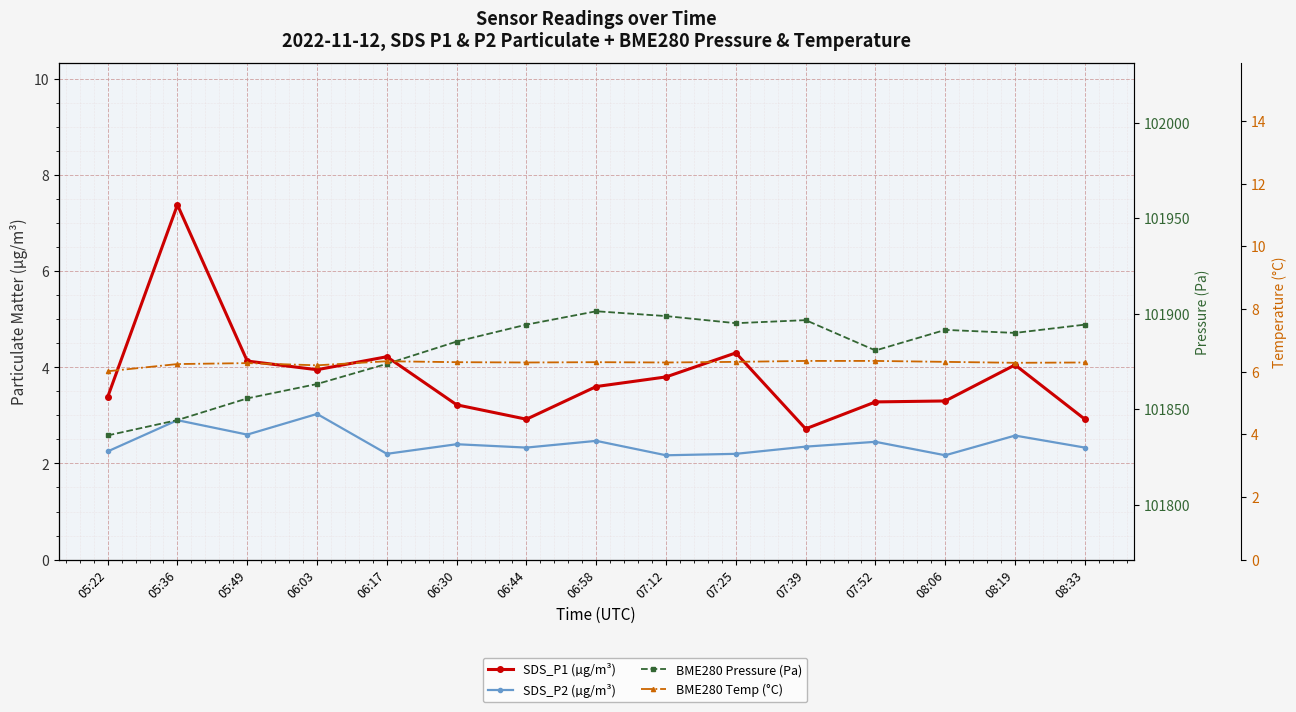

Reading left to right, extract all data points from this chart.

SDS_P1 (µg/m³): 3.4	7.4	4.1	4.0	4.2	3.2	2.9	3.6	3.8	4.3	2.7	3.3	3.3	4.0	2.9
SDS_P2 (µg/m³): 2.2	2.9	2.6	3.0	2.2	2.4	2.3	2.5	2.2	2.2	2.4	2.5	2.2	2.6	2.3
BME280 Pressure (Pa): 101836.3	101844.3	101855.7	101863.2	101873.8	101885.4	101894.3	101901.3	101898.8	101895.0	101896.6	101880.8	101891.5	101889.9	101894.3
BME280 Temp (°C): 6.0	6.2	6.3	6.2	6.3	6.3	6.3	6.3	6.3	6.3	6.3	6.3	6.3	6.3	6.3